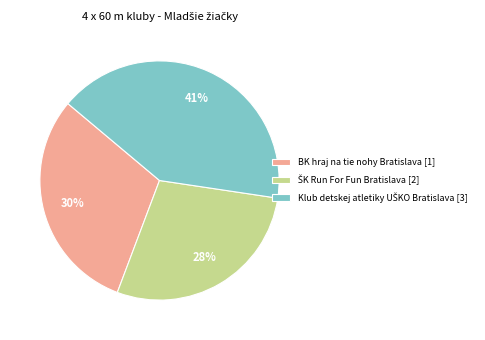

To the nearest percent, what is the difference between the largest and smallest slice percentages?

13%